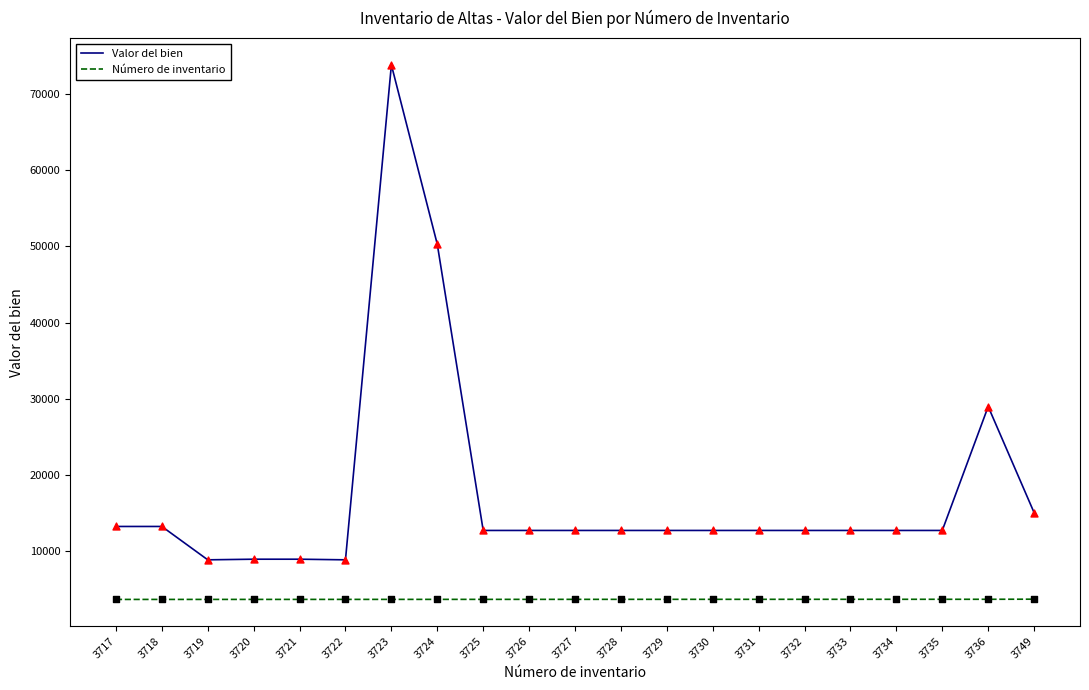

What are all the series names shown in the legend?

Valor del bien, Número de inventario